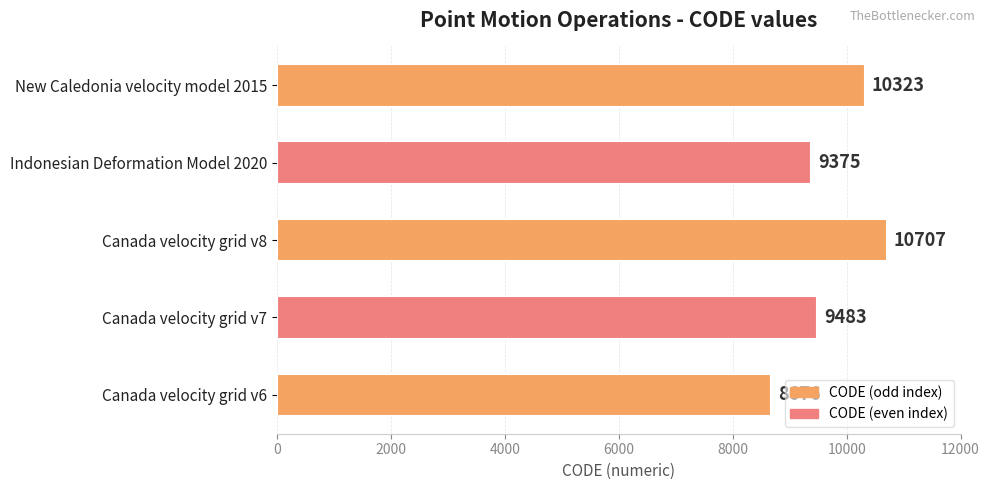

True or false: the data shows 14440 at Canada velocity grid v8.

False